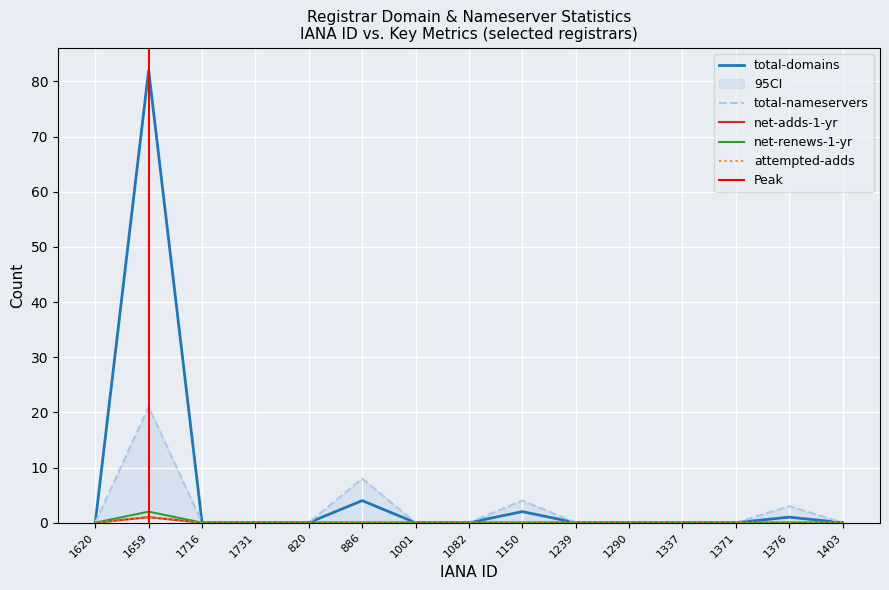

Reading left to right, extract all data points from this chart.

total-domains: 0	82	0	0	0	4	0	0	2	0	0	0	0	1	0
total-nameservers: 0	21	0	0	0	8	0	0	4	0	0	0	0	3	0
net-adds-1-yr: 0	1	0	0	0	0	0	0	0	0	0	0	0	0	0
net-renews-1-yr: 0	2	0	0	0	0	0	0	0	0	0	0	0	0	0
attempted-adds: 0	1	0	0	0	0	0	0	0	0	0	0	0	0	0